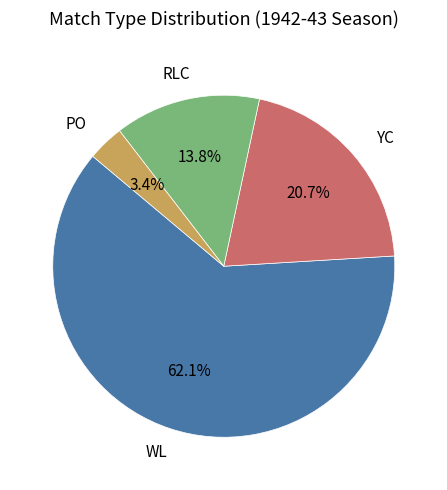

Is there a majority slice in this chart?

Yes